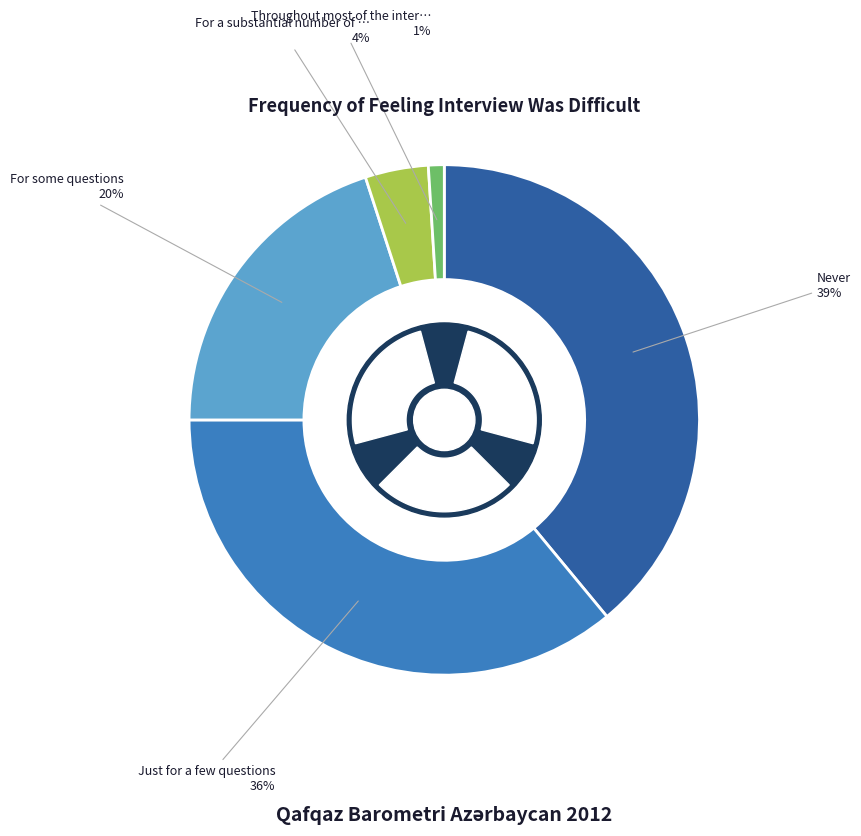

Is Just for a few questions the majority of the pie?

No